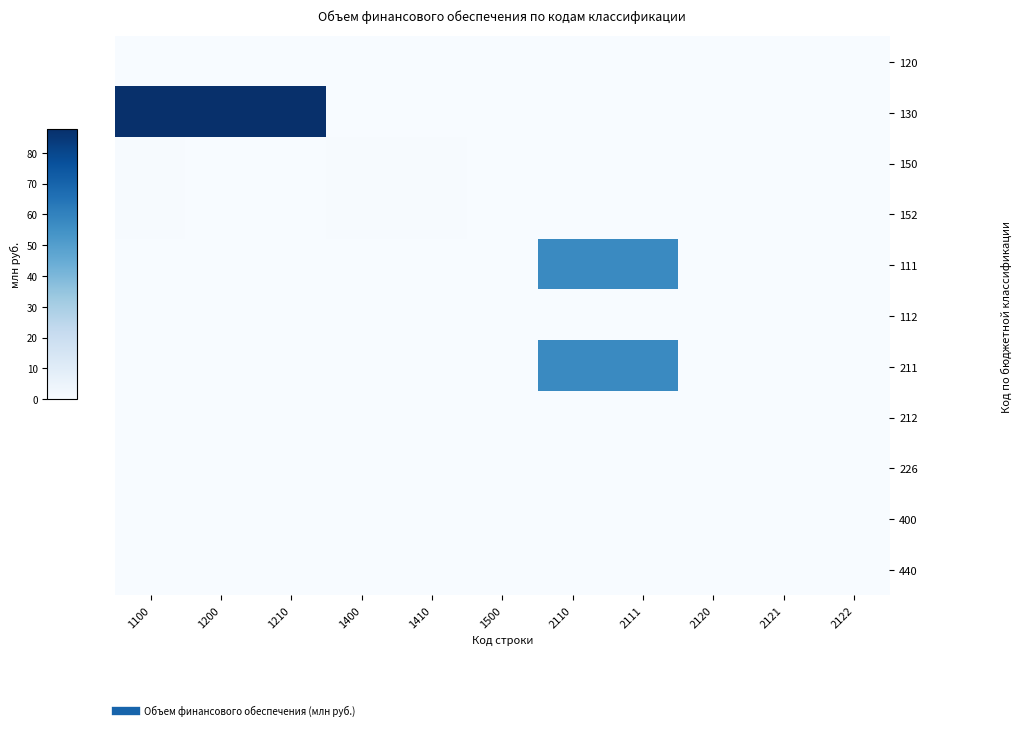

Which series has the largest total across all categories?

130